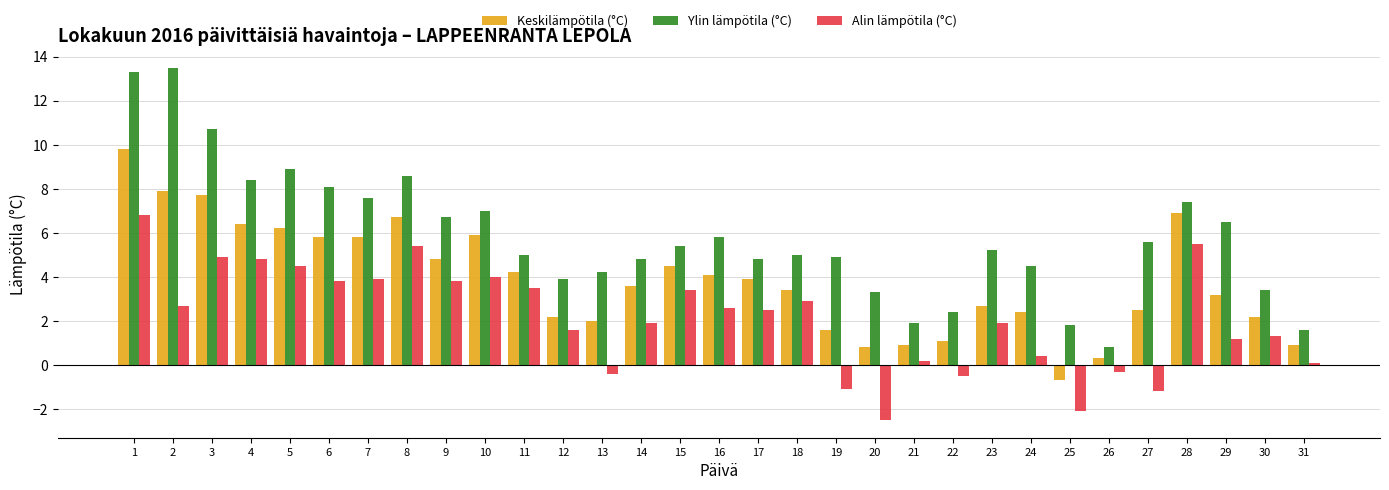

What is the average value of the Alin lämpötila (°C) series?

2.1